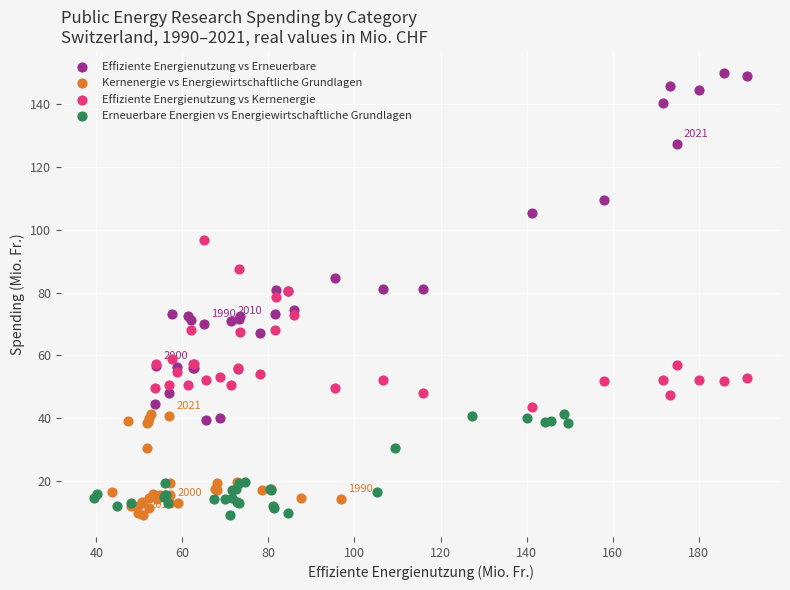

Which series has the widest spread of Y values?

Effiziente Energienutzung vs Erneuerbare